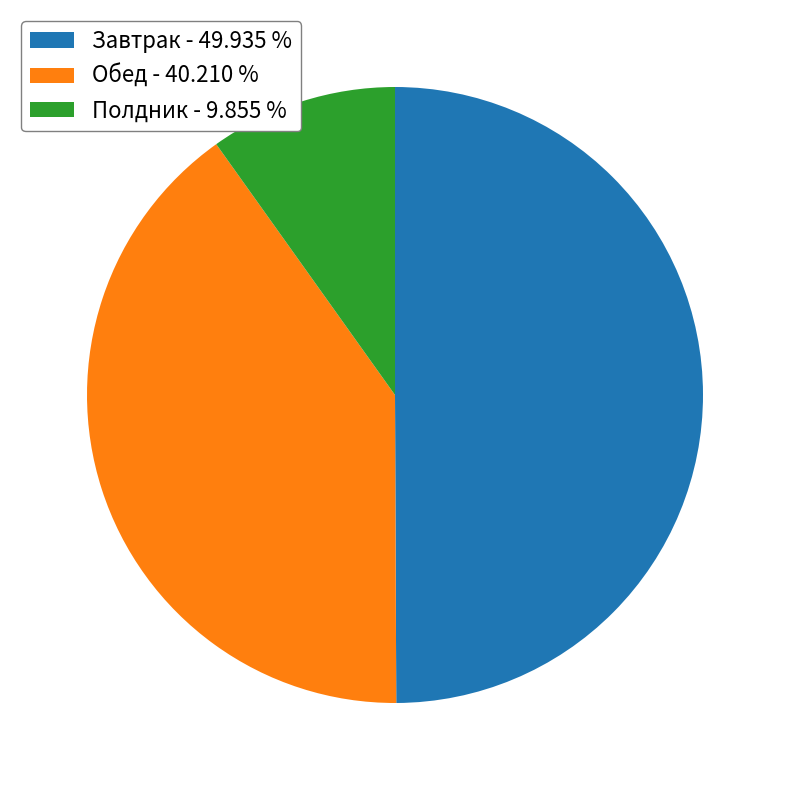

Approximately how many times larger is the value at Завтрак - 49.935 % compared to Обед - 40.210 %?

1.2